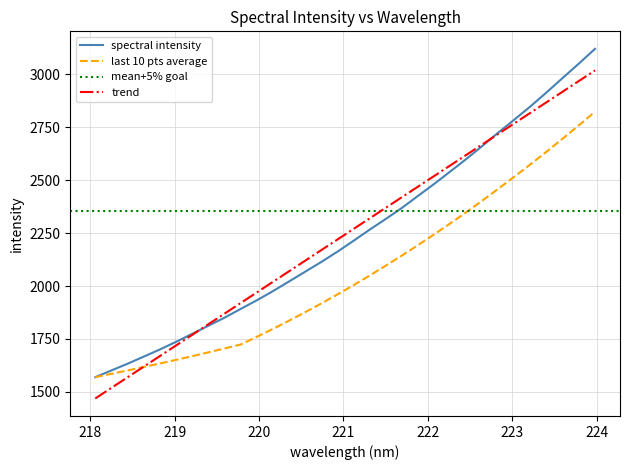

What is the value of the 16th point from the left?

2161.4